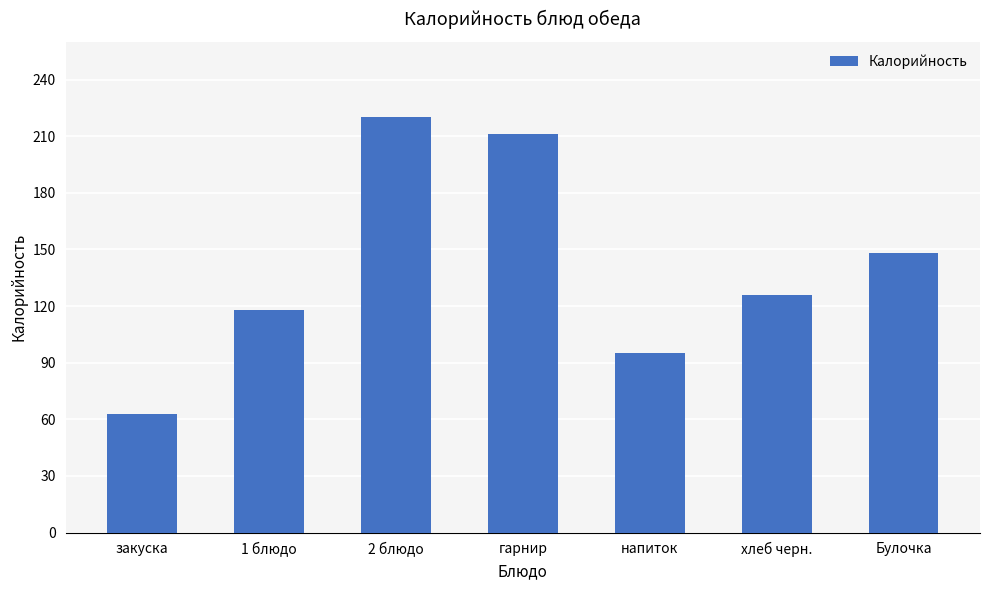

True or false: the data shows 113 at закуска.

False